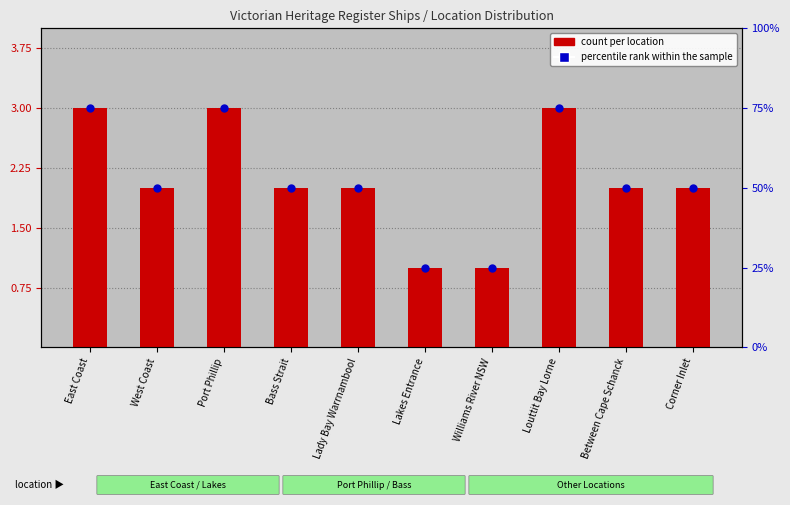

At which category is the sum across all series the highest?

East Coast